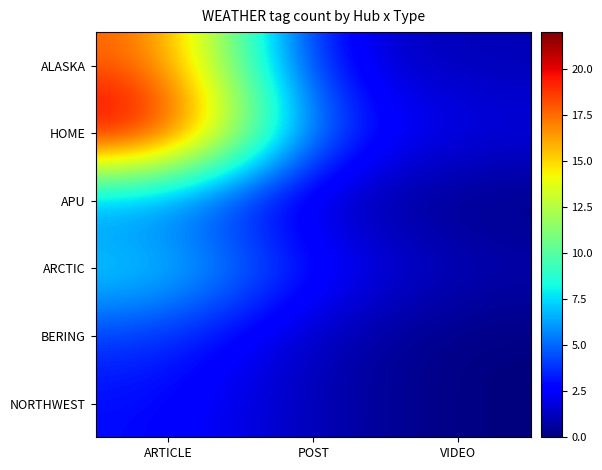

Between ARTICLE and POST, which series saw the biggest shift?

HOME